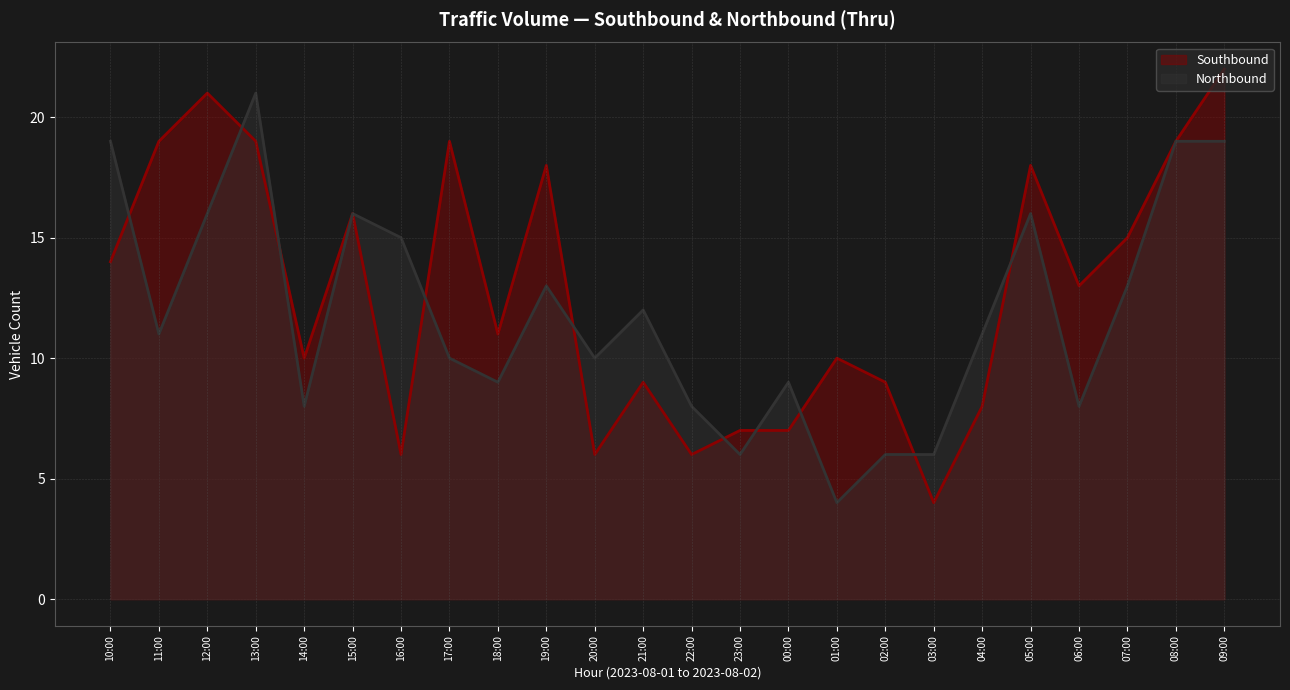

True or false: Northbound has a value of 19 at 08:00.

True